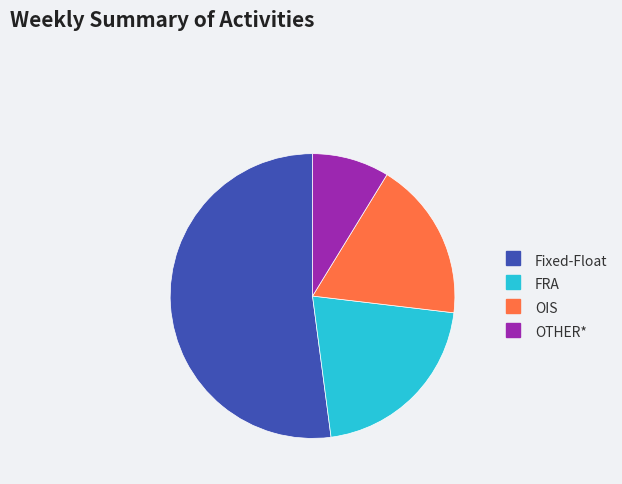

How many segments does this pie chart have?

4